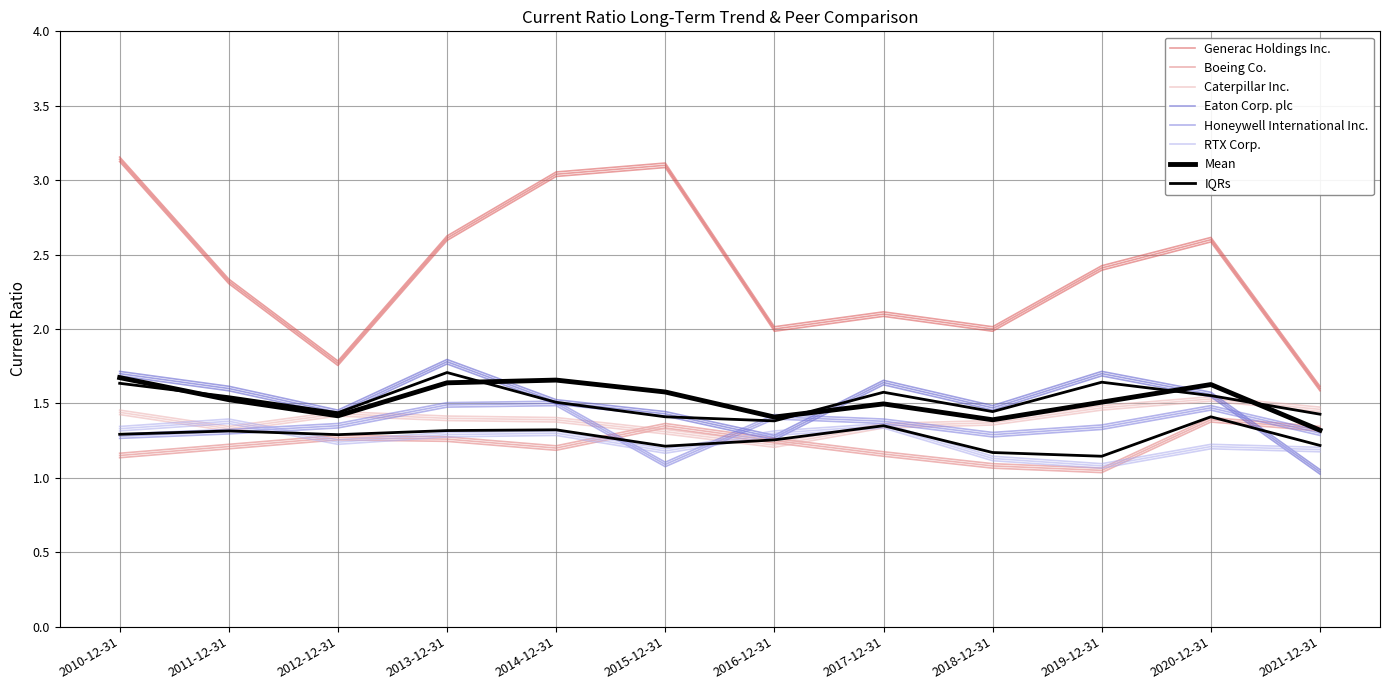

How many interior local valleys does the RTX Corp. series have?

3